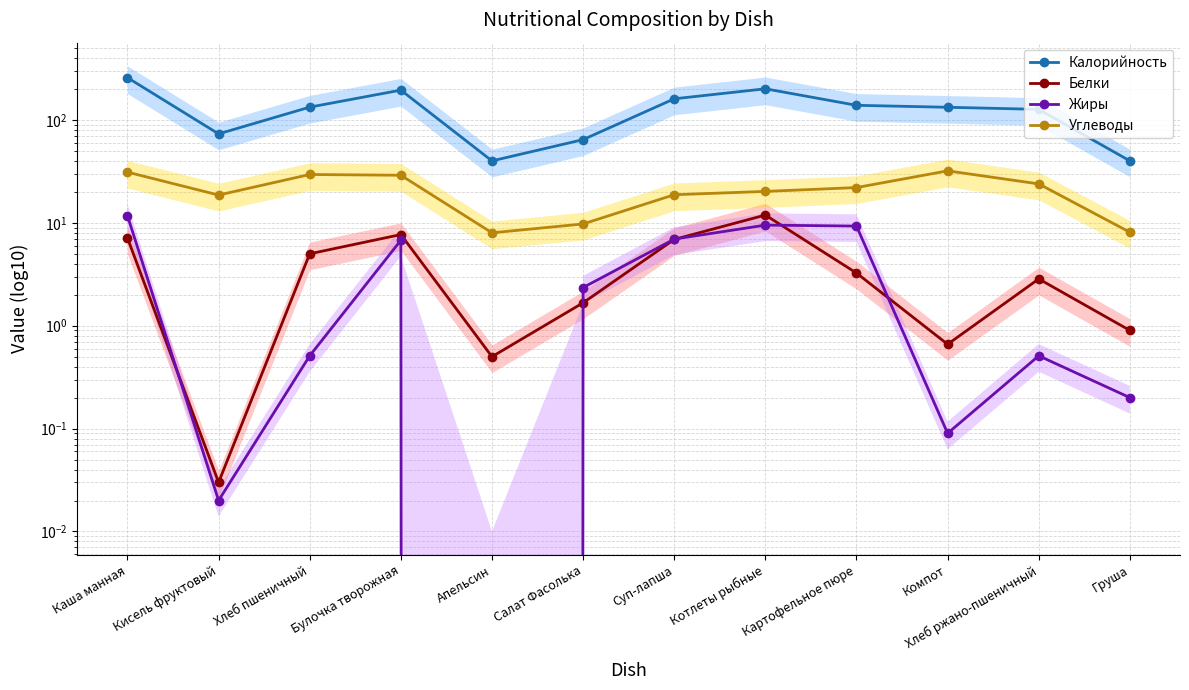

Reading left to right, transcribe all the data shown in this chart.

Калорийность: 257.6	73.2	133.2	194.9	40.0	64.4	160.5	200.9	138.8	132.8	126.7	40.0
Белки: 7.1	0.0	5.0	7.7	0.5	1.7	6.9	11.9	3.2	0.7	2.9	0.9
Жиры: 11.7	0.0	0.5	6.8	0.0	2.4	7.0	9.5	9.3	0.1	0.5	0.2
Углеводы: 31.1	18.6	29.5	29.0	8.0	9.8	18.8	20.2	22.0	32.0	23.9	8.1